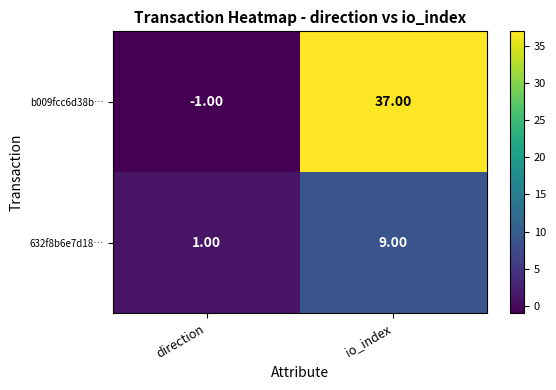

Which series has the largest range (max minus min)?

b009fcc6d38b…